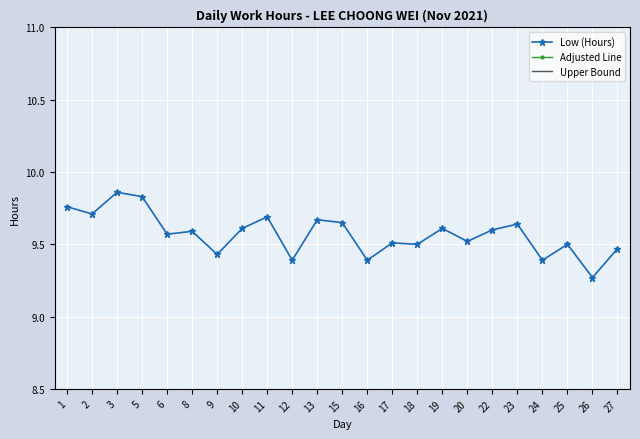

What is the difference between the highest and lowest values at 25?

8.7